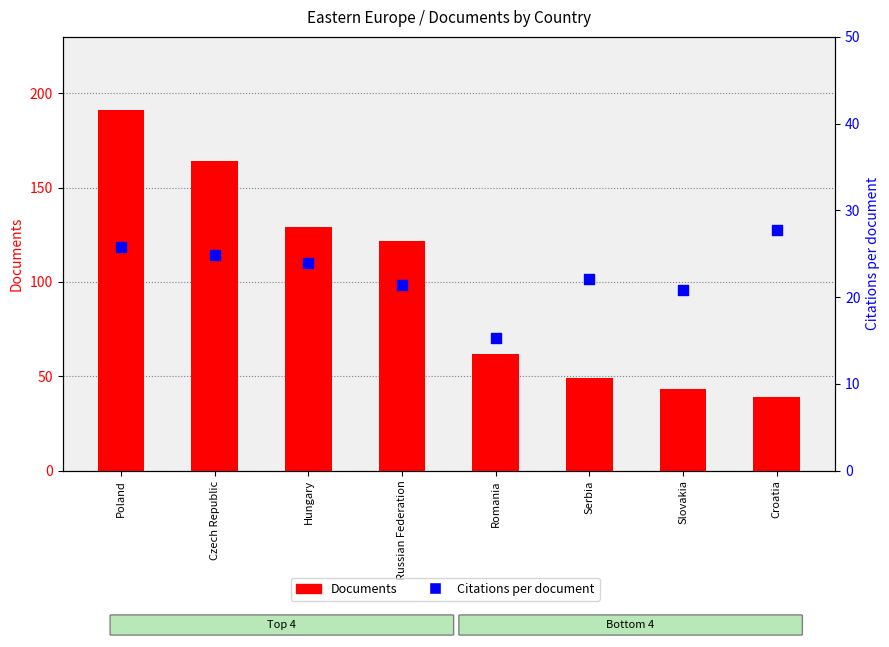

What is the total value across all series at Croatia?

66.7